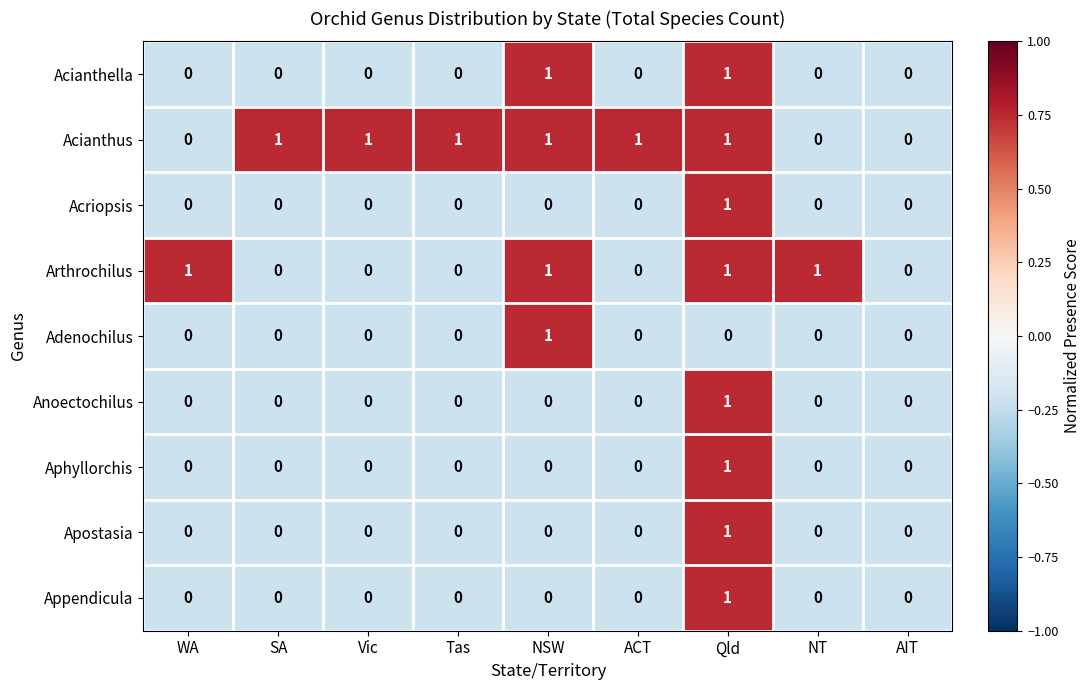

How many categories are shown in the chart?

9